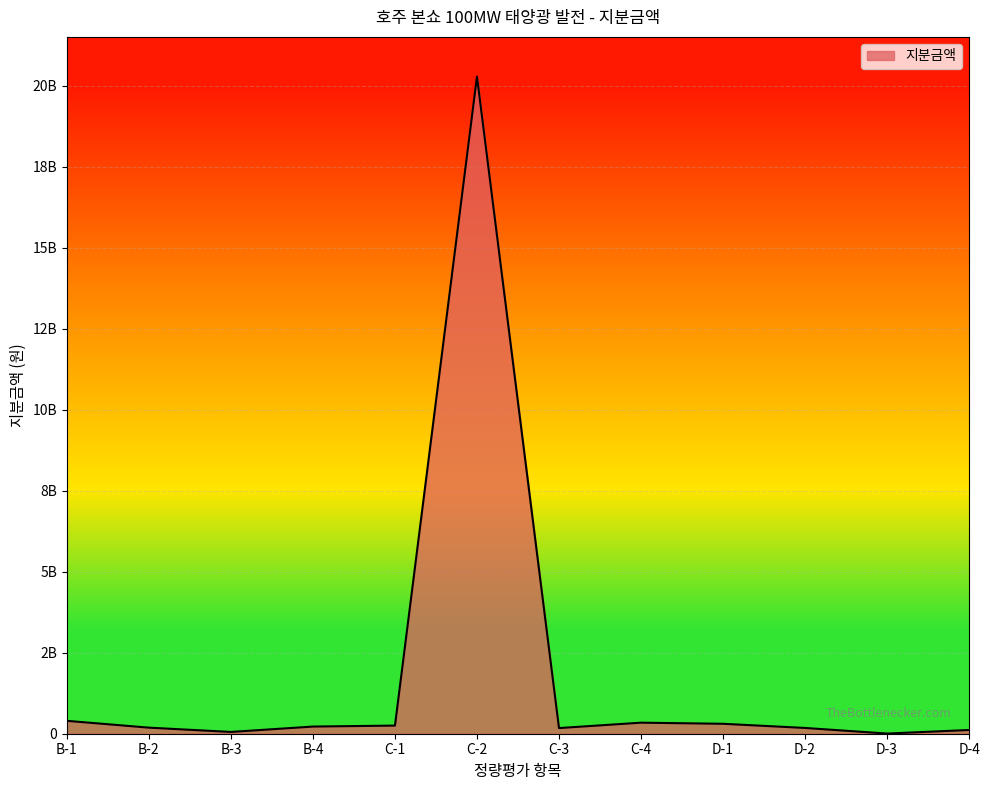

How many interior local valleys (lower than both neighbors) does the data have?

3